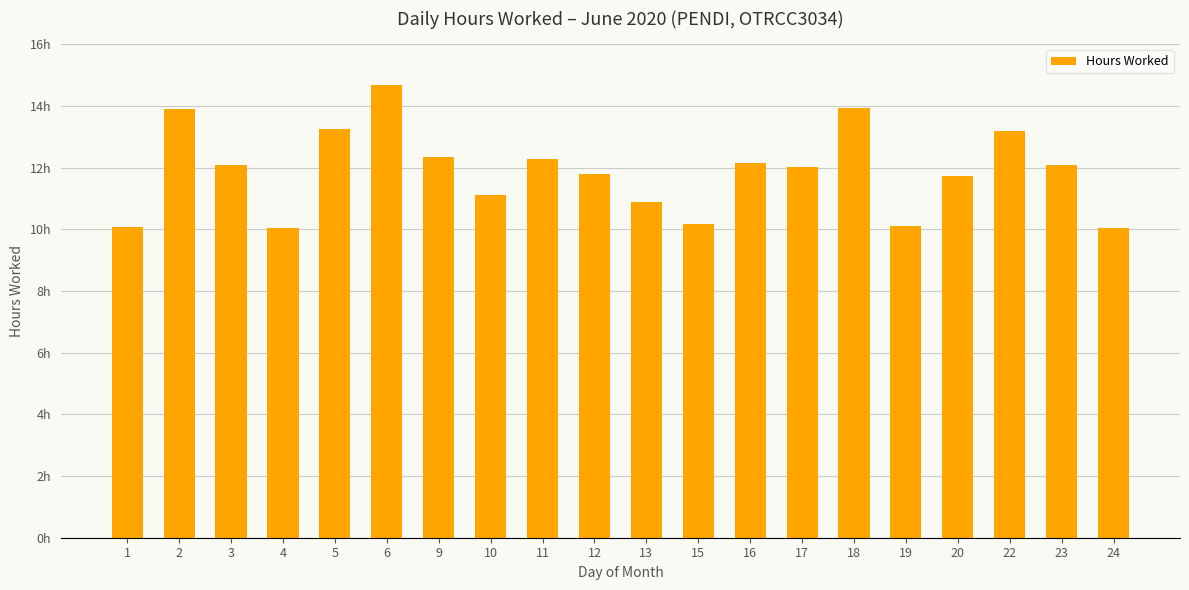

List the labels in order of value, smallest first.

4, 24, 1, 19, 15, 13, 10, 20, 12, 17, 3, 23, 16, 11, 9, 22, 5, 2, 18, 6